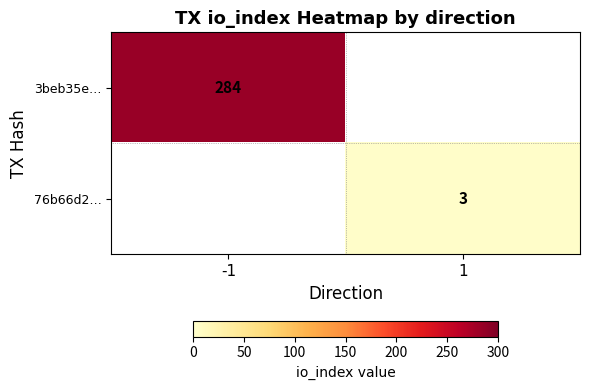

How many distinct data groups are displayed?

2